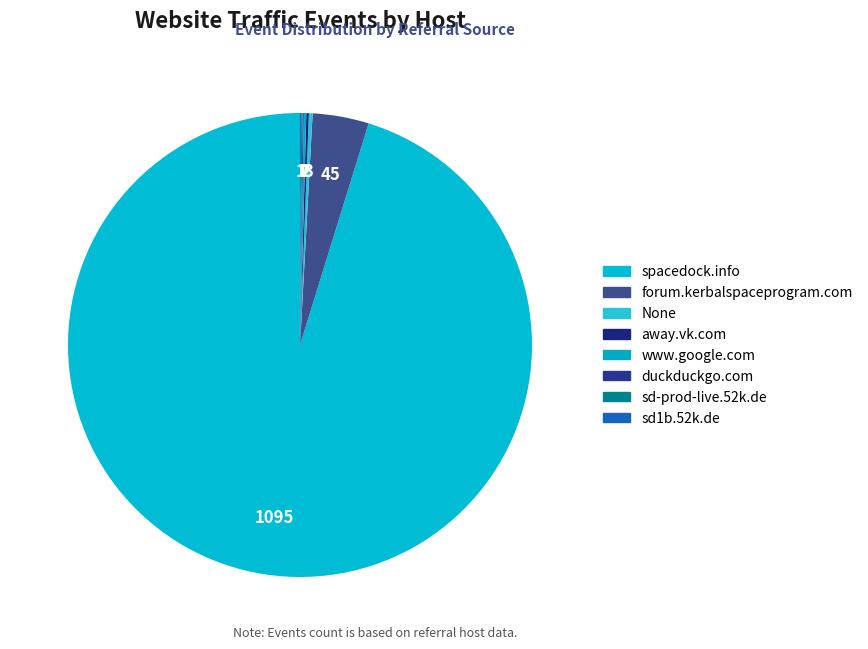

What is the change in value from None to sd1b.52k.de?

-2